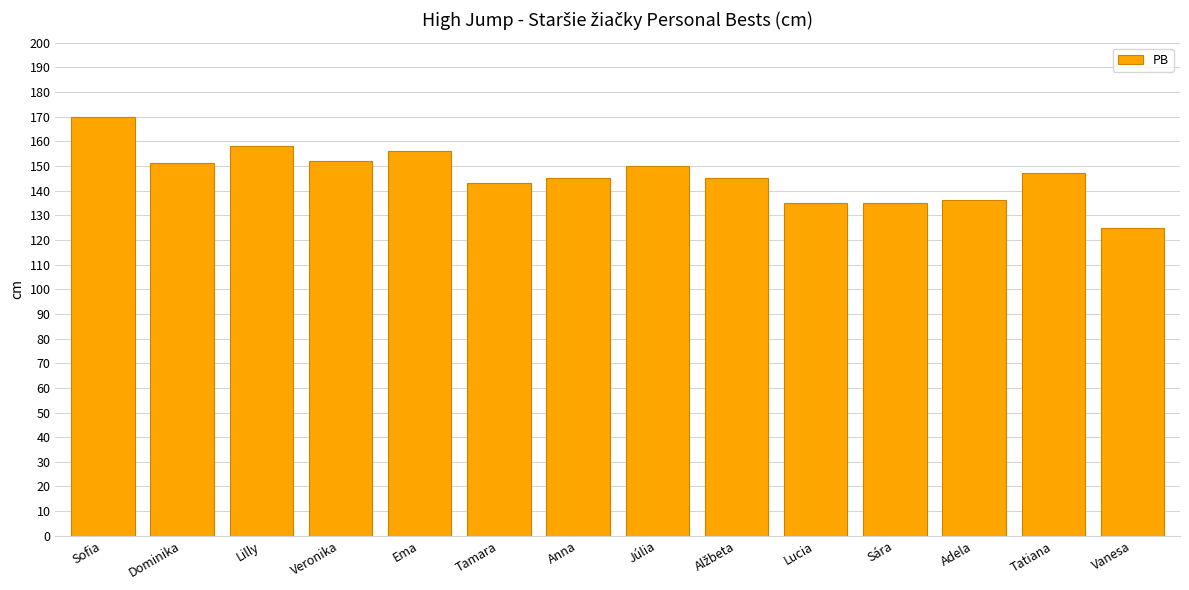

How many series are shown in this chart?

1